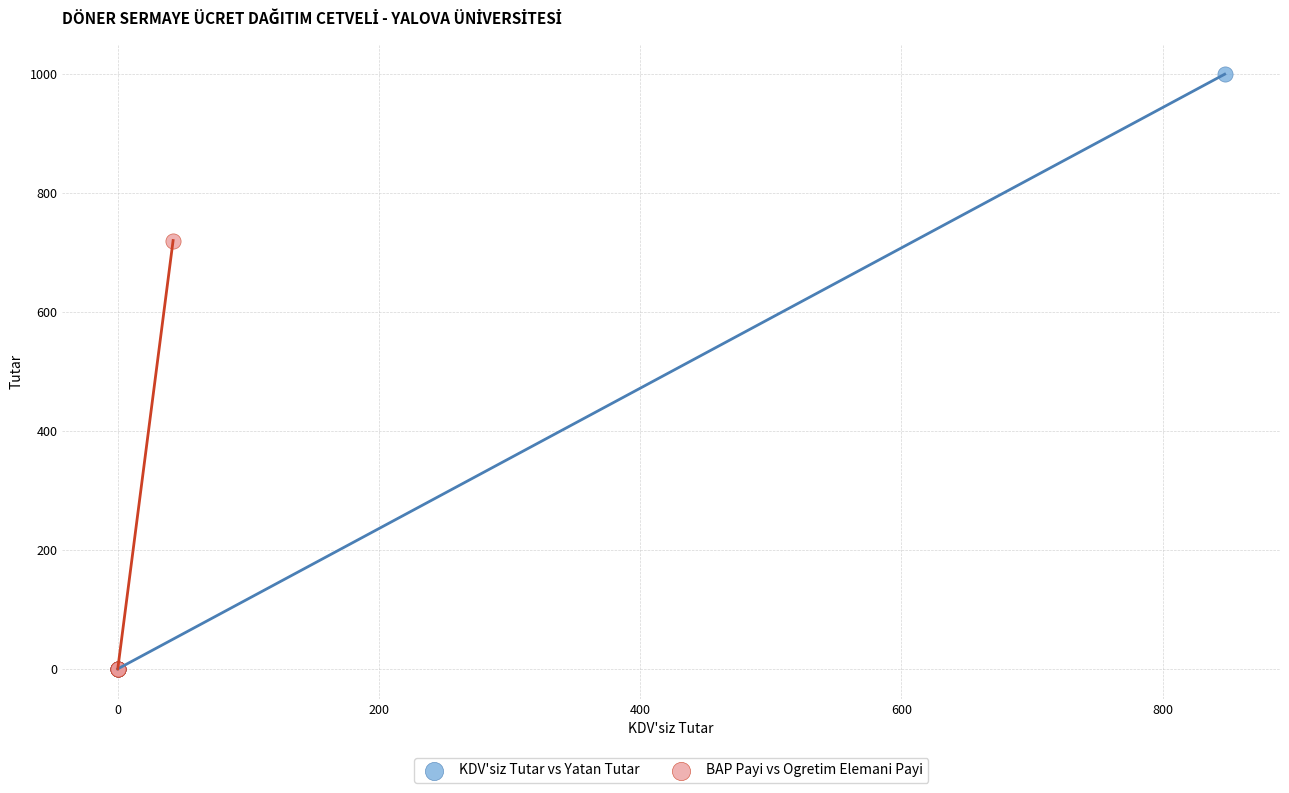

Which series reaches the maximum Y coordinate?

KDV'siz Tutar vs Yatan Tutar